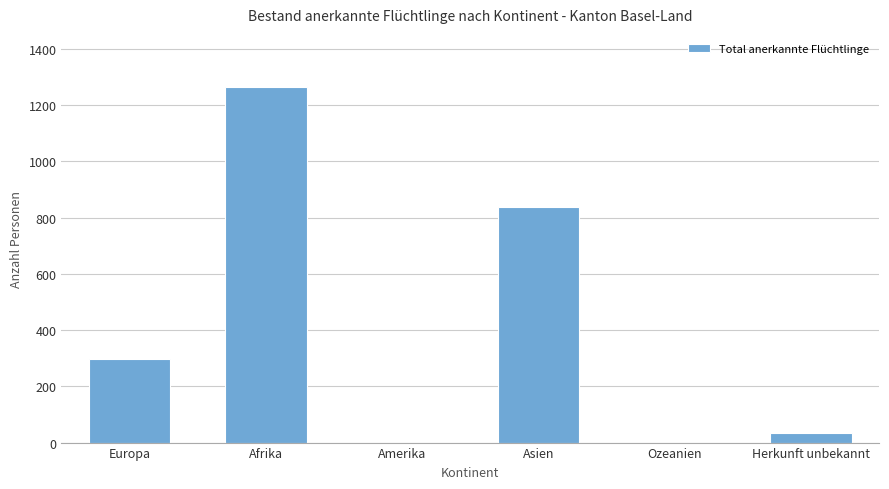

Reading right to left, what are all the values shown in this chart?

33	0	838	0	1264	296